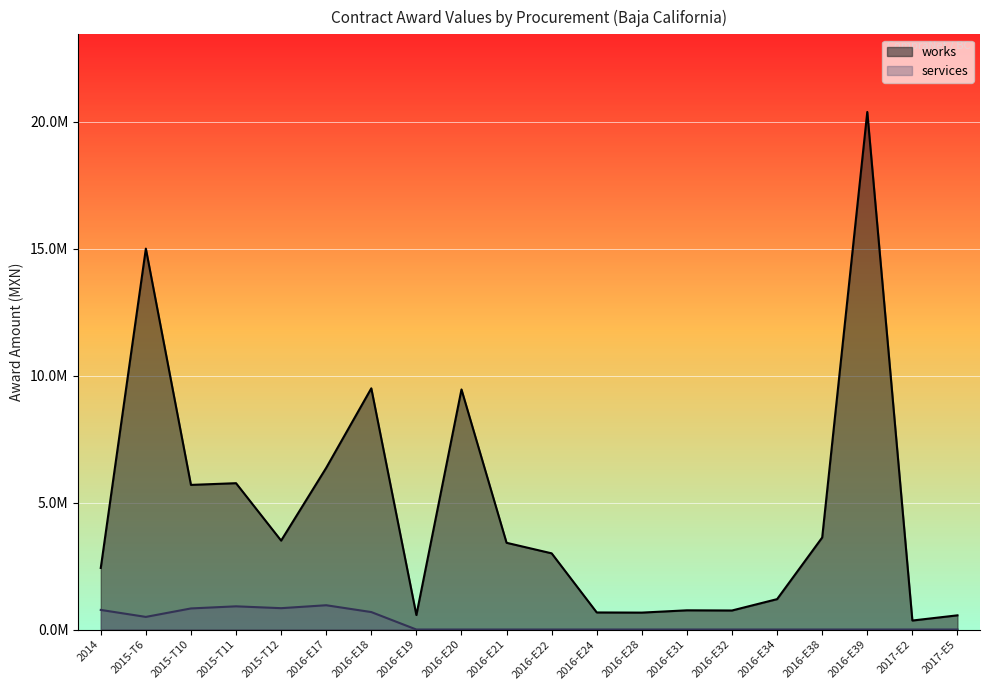

Which has a higher value, 2016-E32 or 2016-E28?

2016-E32